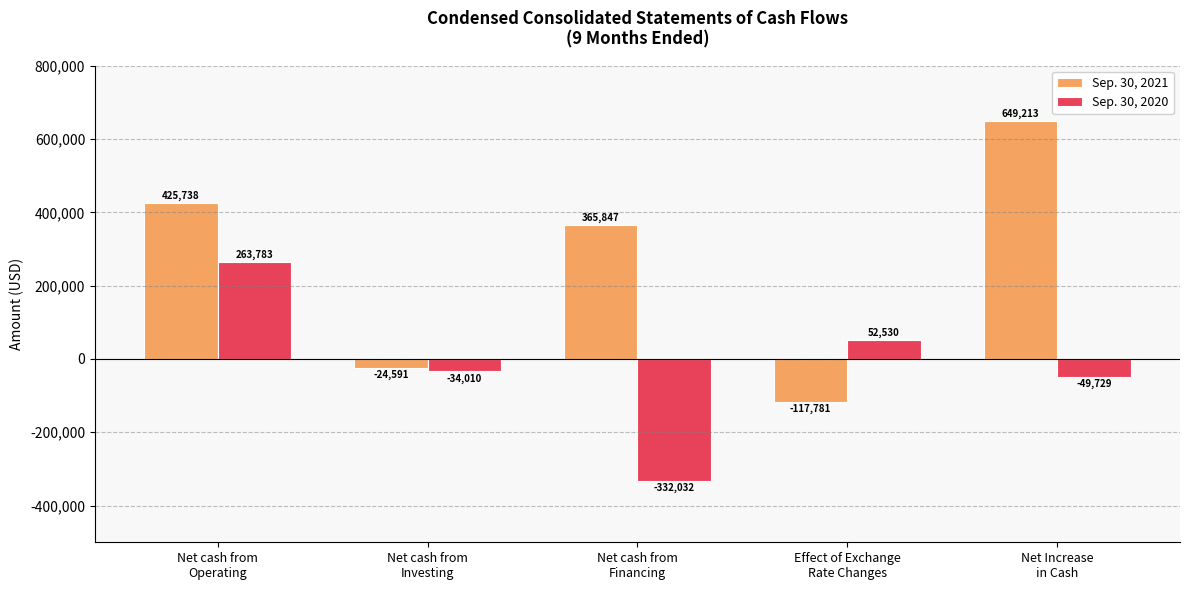

At which label does Sep. 30, 2021 reach its peak?

Net Increase
in Cash